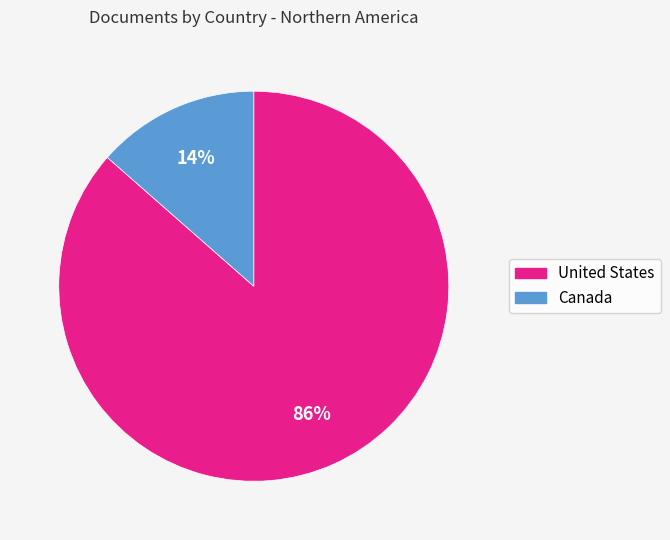

What is the largest slice in the pie chart?

United States